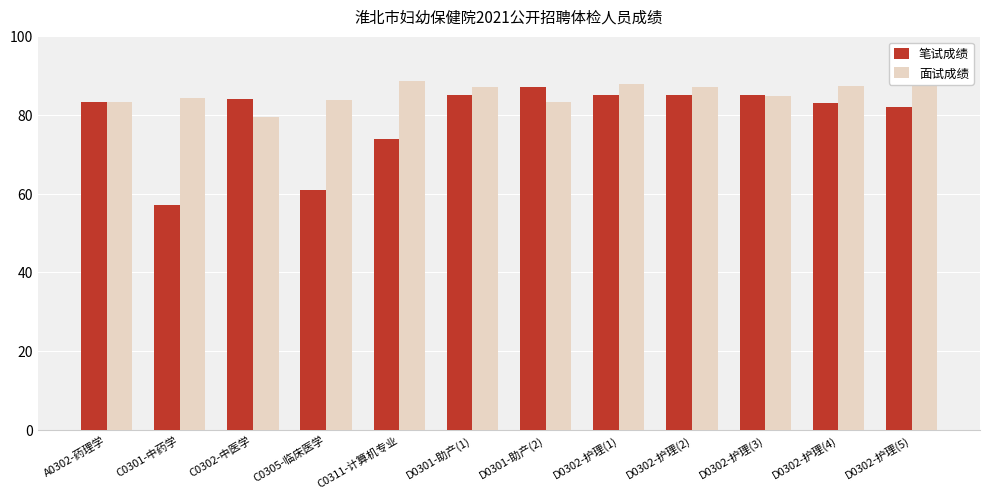

Which category has the lowest value across all series?

C0301-中药学